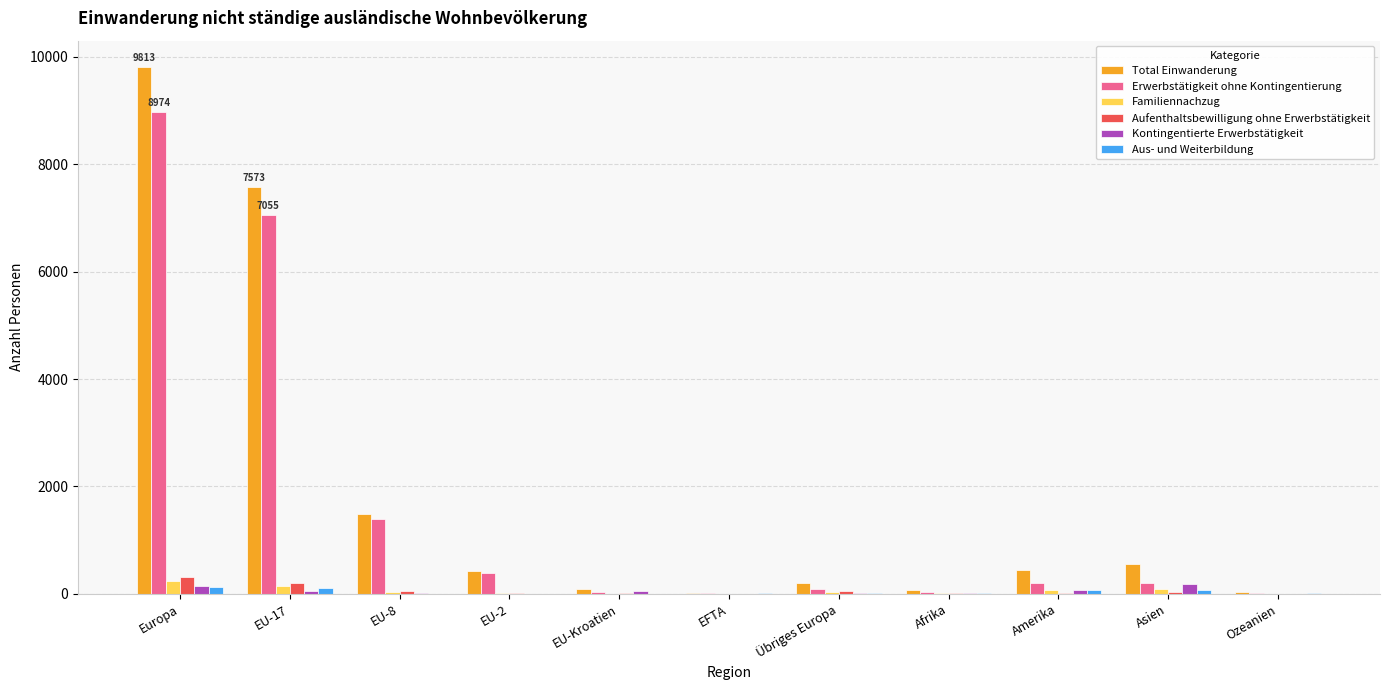

What is the greatest value displayed?

9813